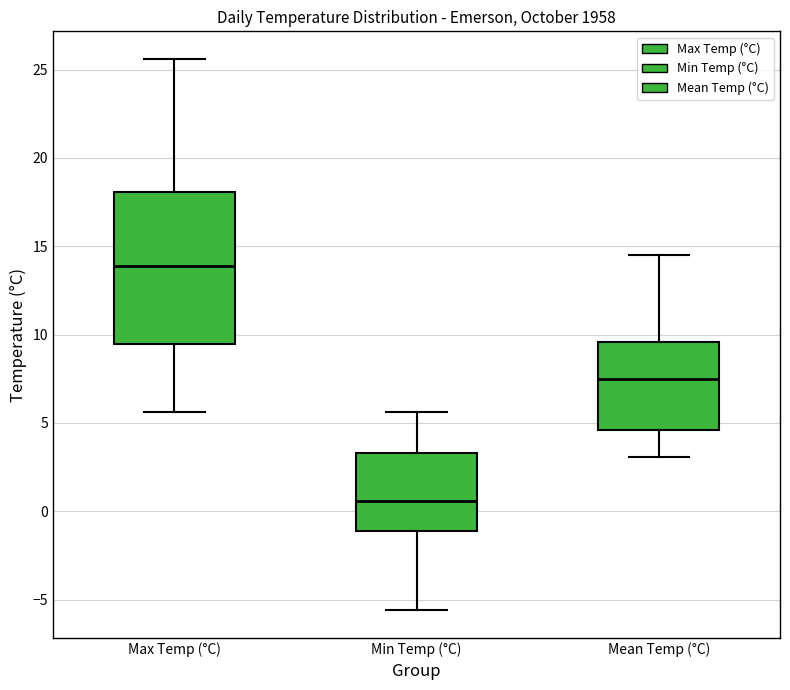

Which box's median line is the highest?

Max Temp (°C)